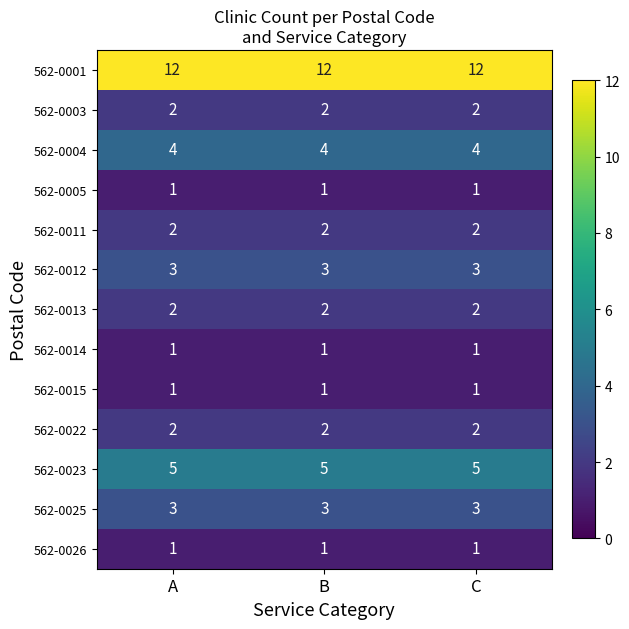

The 562-0012 series shows 4 at C. True or false?

False